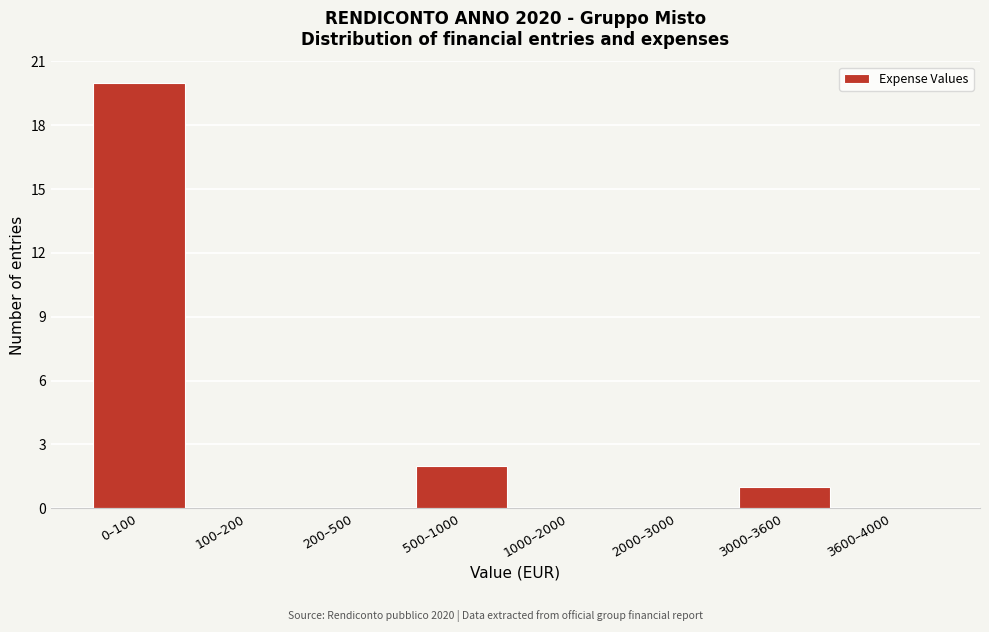

Reading left to right, what are all the values shown in this chart?

0–100=20	100–200=0	200–500=0	500–1000=2	1000–2000=0	2000–3000=0	3000–3600=1	3600–4000=0